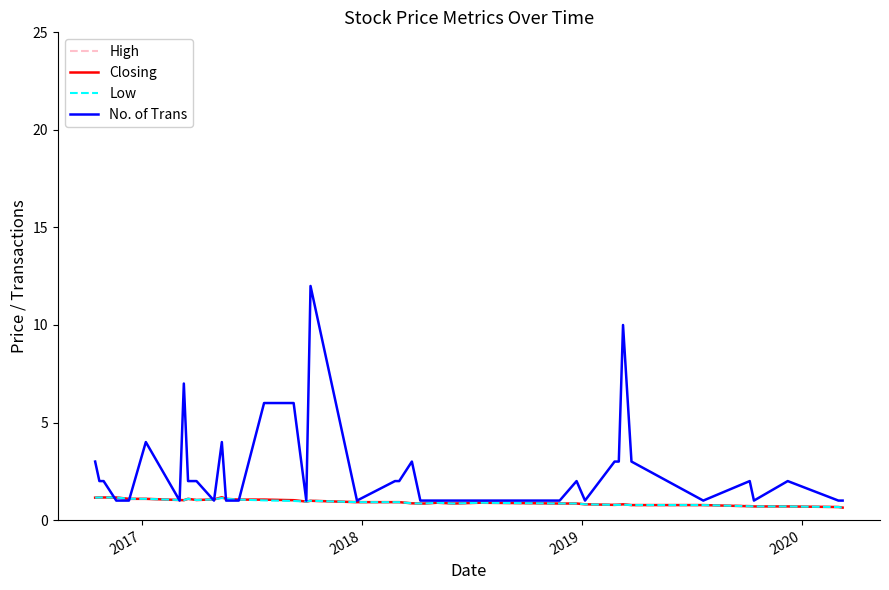

What is the minimum value shown in the chart?

0.6